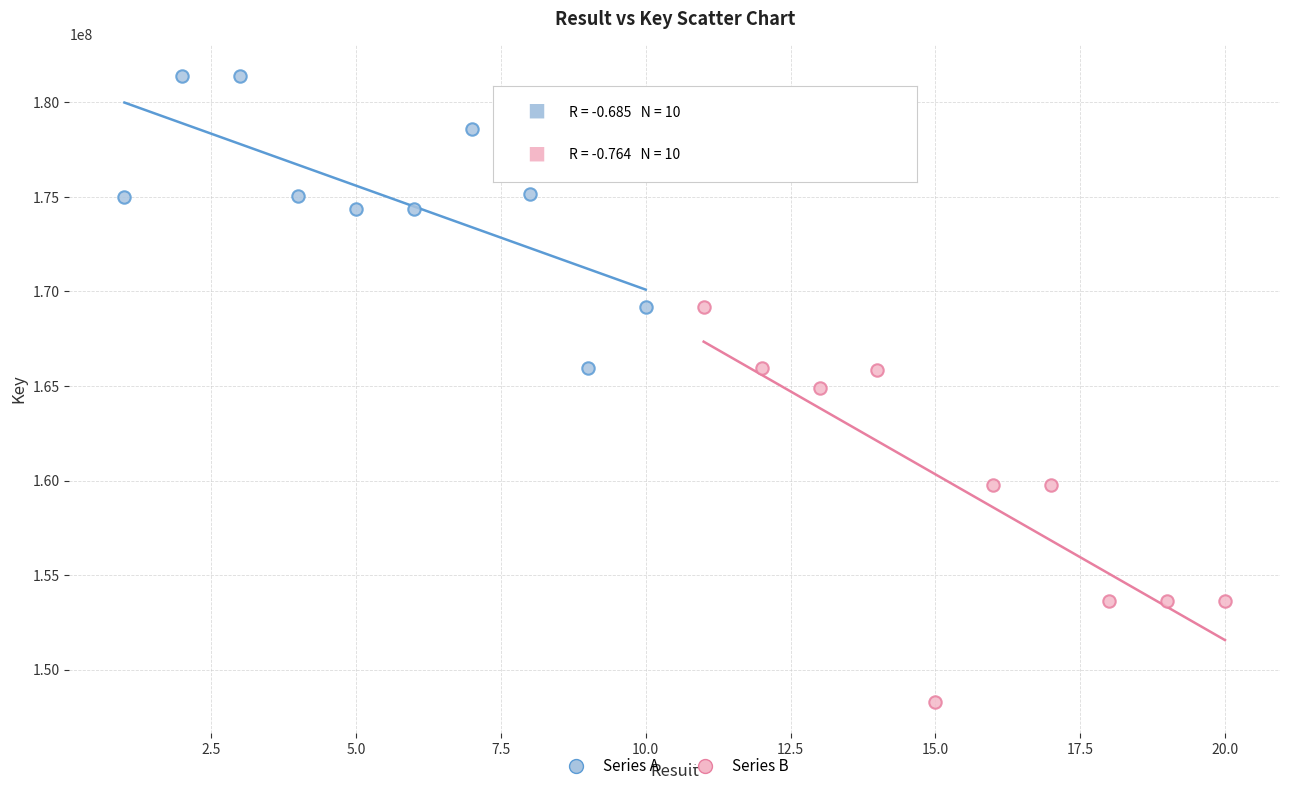

Which series reaches the maximum Y coordinate?

Series A